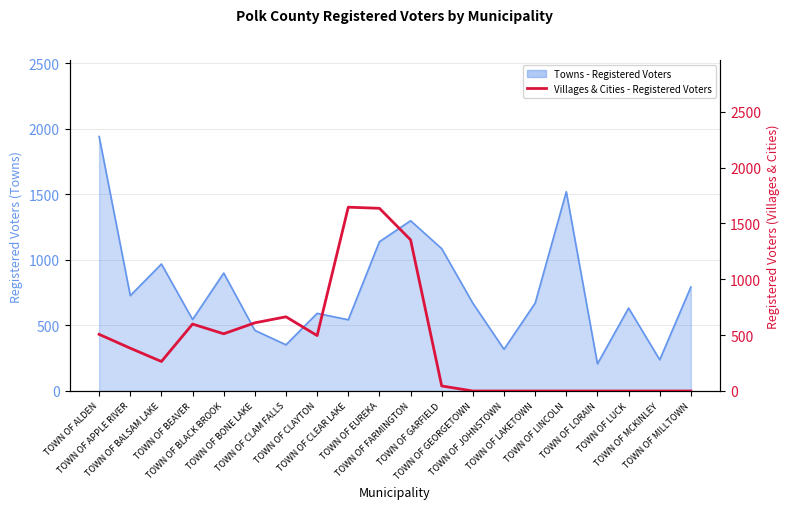

The value at TOWN OF EUREKA is 1635. True or false?

True